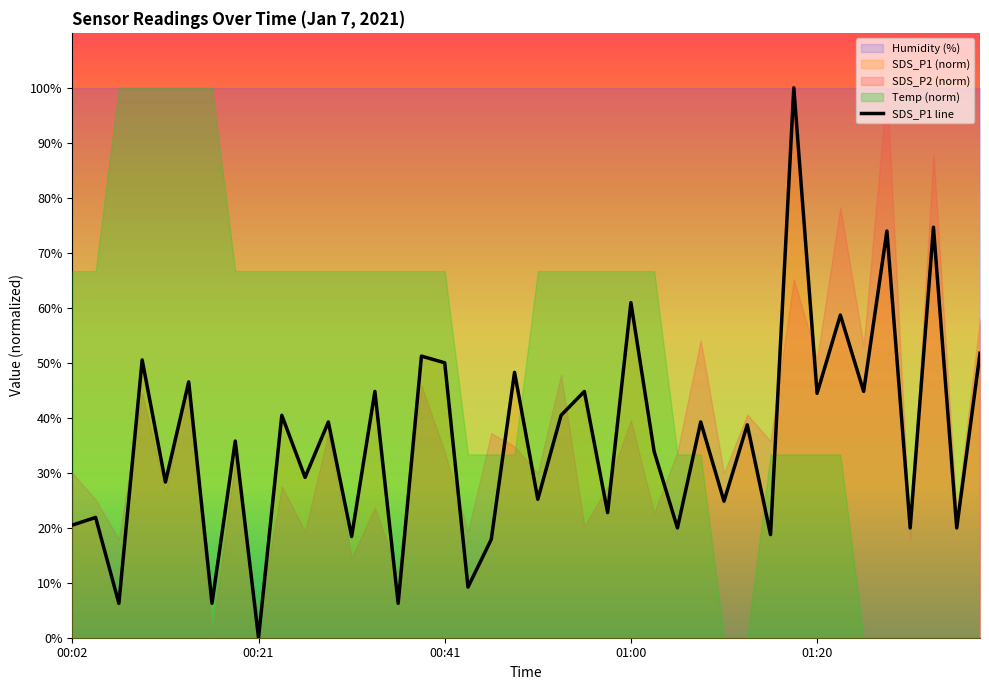

Does the chart display data point markers on the line(s)?

No